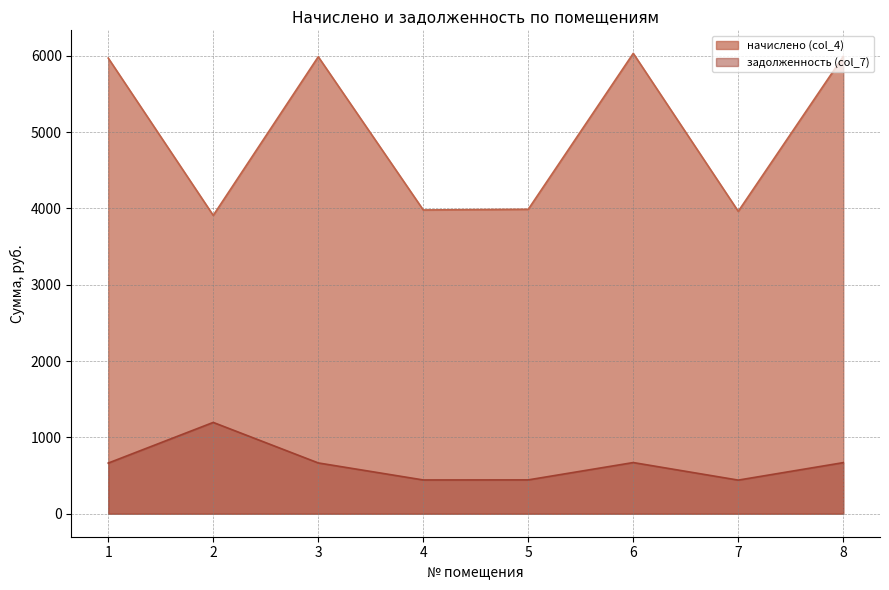

How many data points does each series have?

8